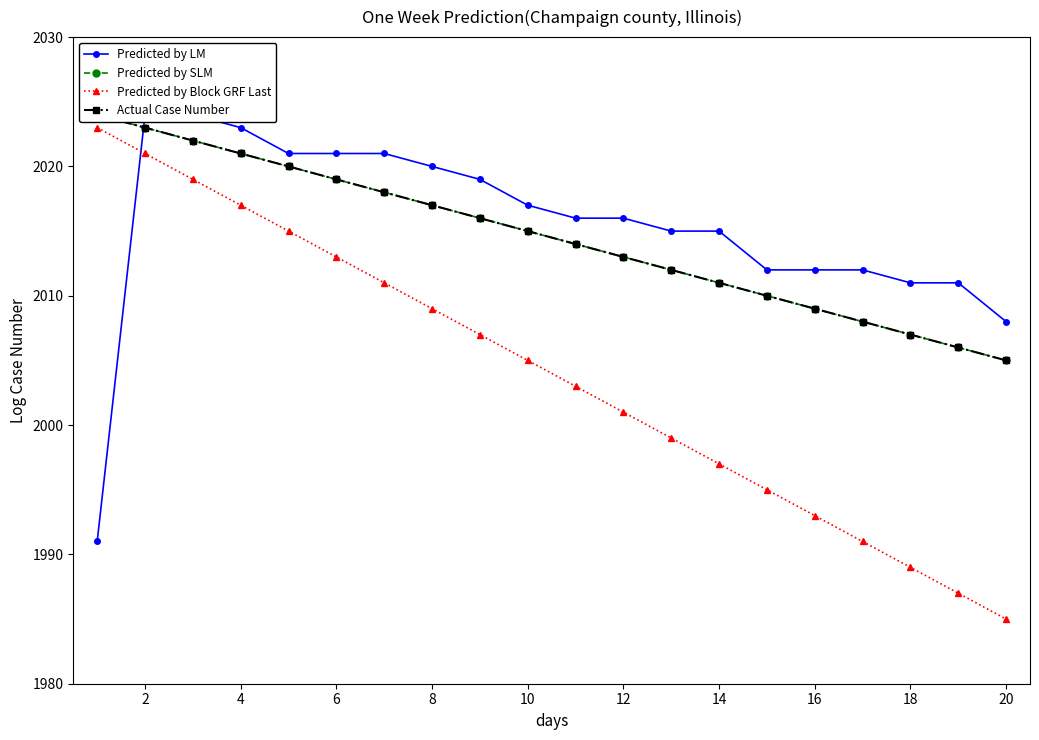

Is it true that Predicted by Block GRF Last equals 1989 at 18?

True